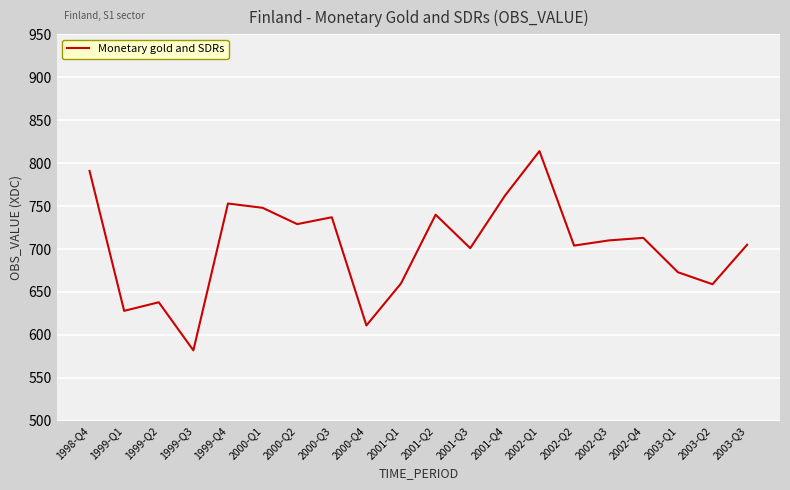

Does the chart have visible grid lines?

Yes